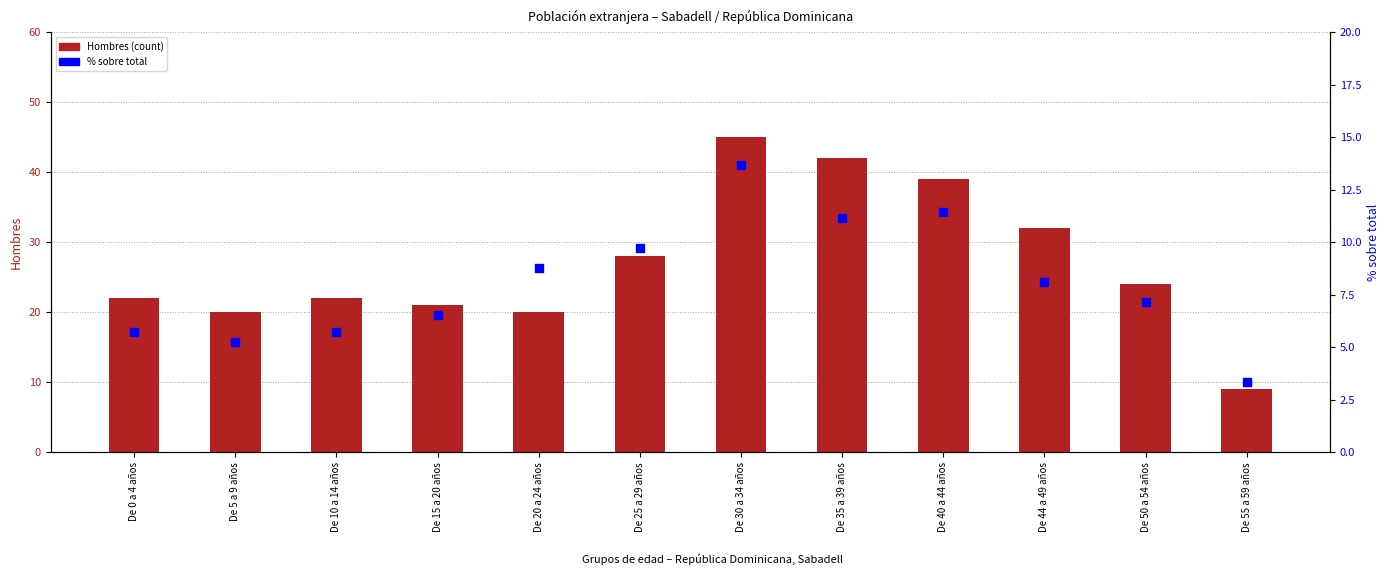

What are all the series names shown in the legend?

Hombres (count), % sobre total